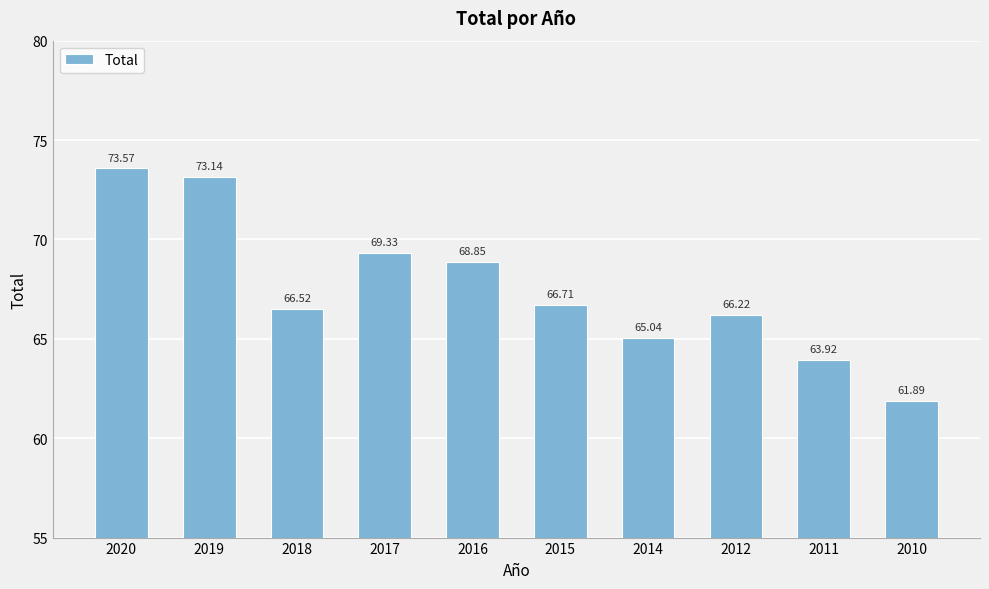

What is the change in value from 2020 to 2015?

-6.9